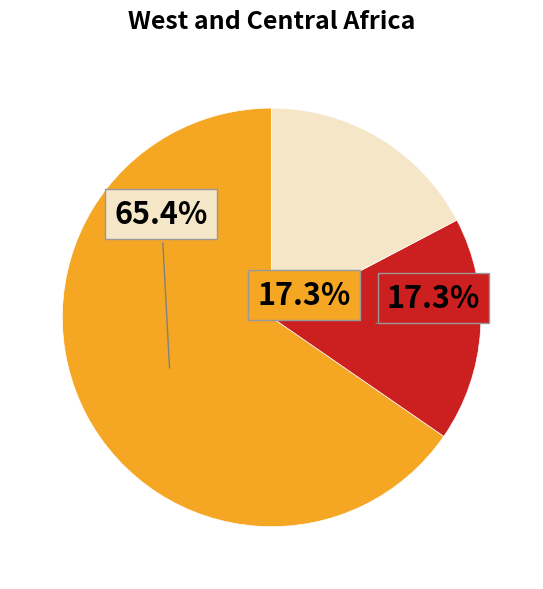

How many segments does this pie chart have?

3